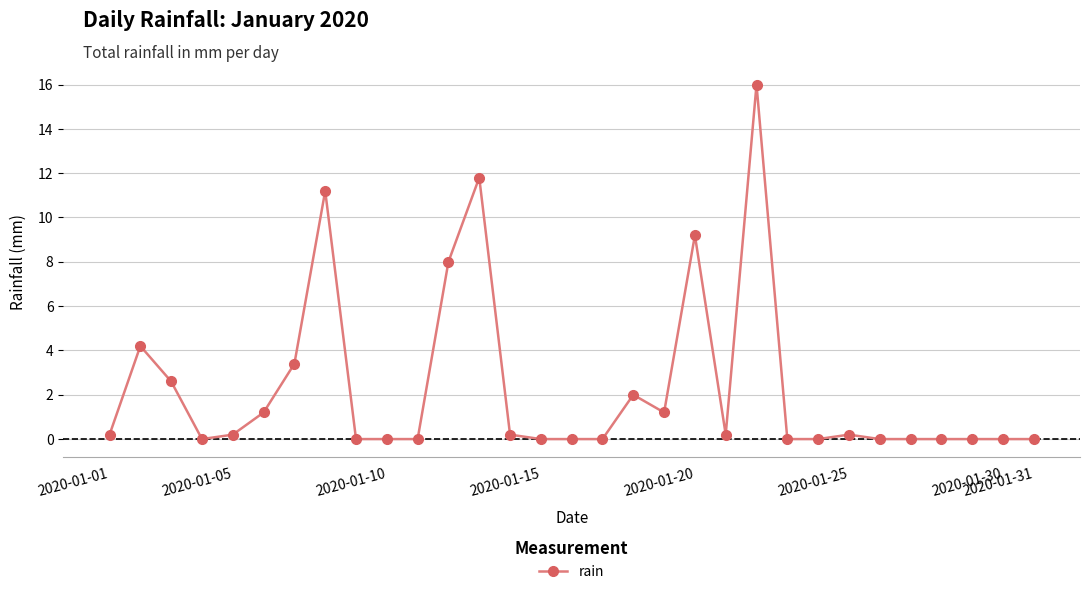

True or false: there are more than 0 points higher than both neighbors.

True